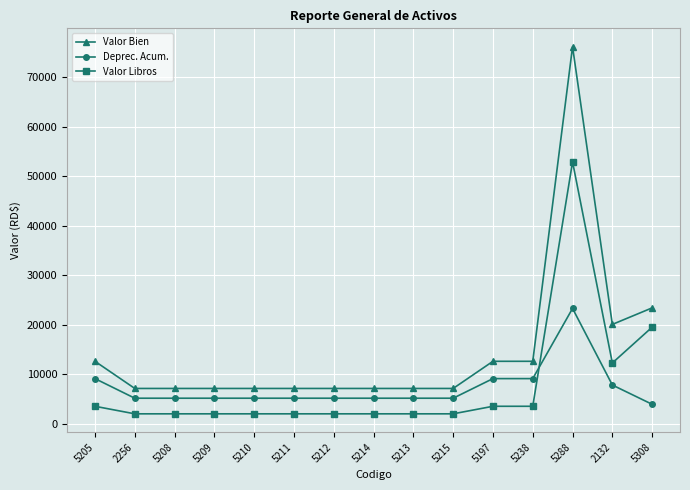

Reading right to left, list all the values displayed in this chart.

Valor Bien: 5308=23403.0	2132=20060.0	5288=76228.0	5238=12598.0	5197=12598.0	5215=7106.6	5213=7106.6	5214=7106.6	5212=7106.6	5211=7106.6	5210=7106.6	5209=7106.6	5208=7106.6	2256=7106.6	5205=12598.0
Deprec. Acum.: 5308=3900.3	2132=7800.7	5288=23291.6	5238=9097.8	5197=9097.8	5215=5131.8	5213=5131.8	5214=5131.8	5212=5131.8	5211=5131.8	5210=5131.8	5209=5131.8	5208=5131.8	2256=5131.8	5205=9097.8
Valor Libros: 5308=19502.7	2132=12259.3	5288=52936.4	5238=3500.2	5197=3500.2	5215=1974.8	5213=1974.8	5214=1974.8	5212=1974.8	5211=1974.8	5210=1974.8	5209=1974.8	5208=1974.8	2256=1974.8	5205=3500.2